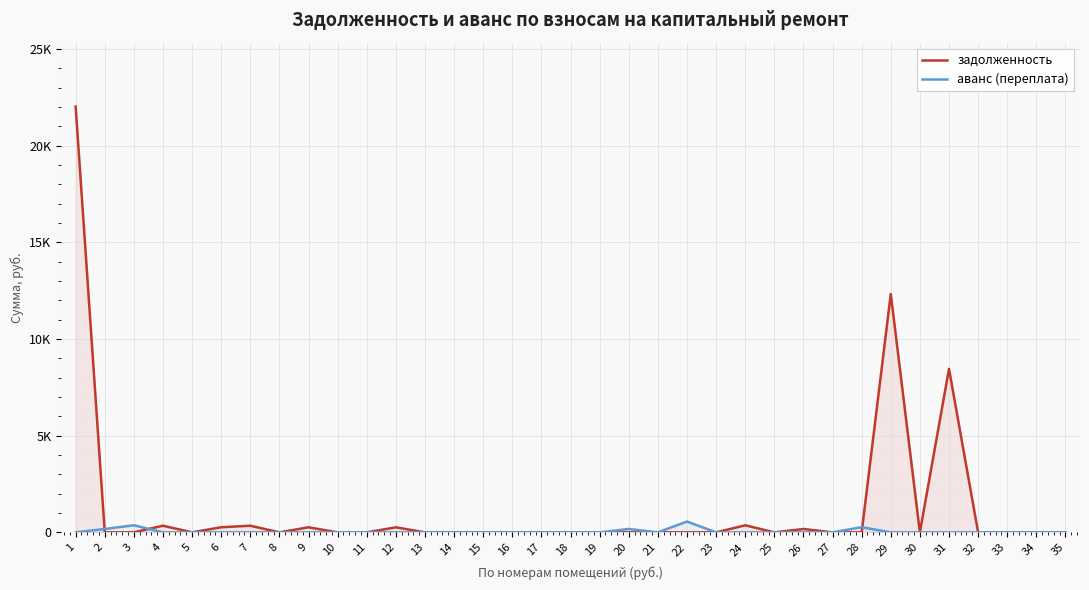

True or false: задолженность has more than 0 interior local peaks.

True